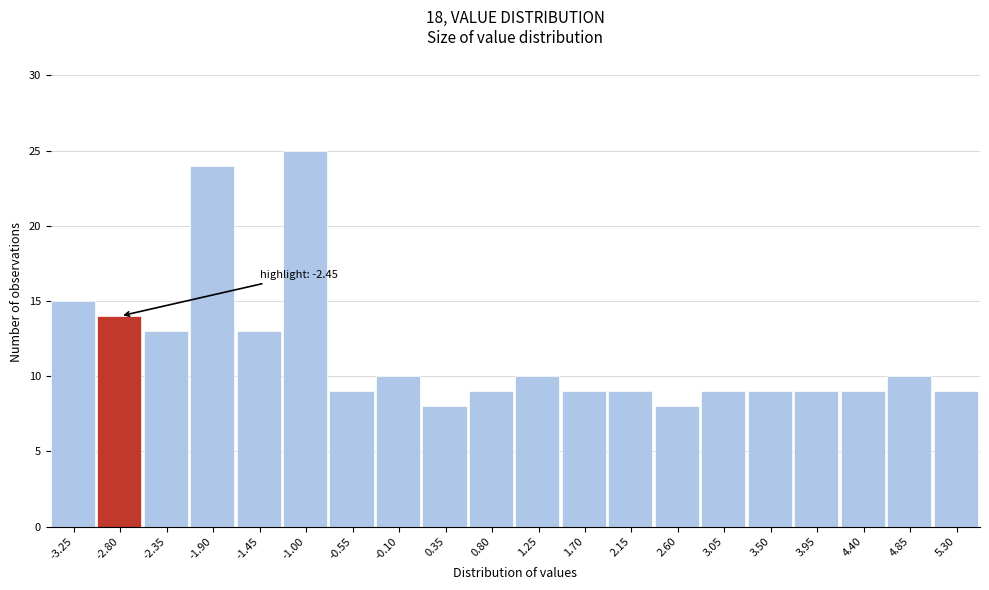

Reading right to left, transcribe all the data shown in this chart.

5.30=9	4.85=10	4.40=9	3.95=9	3.50=9	3.05=9	2.60=8	2.15=9	1.70=9	1.25=10	0.80=9	0.35=8	-0.10=10	-0.55=9	-1.00=25	-1.45=13	-1.90=24	-2.35=13	-2.80=14	-3.25=15